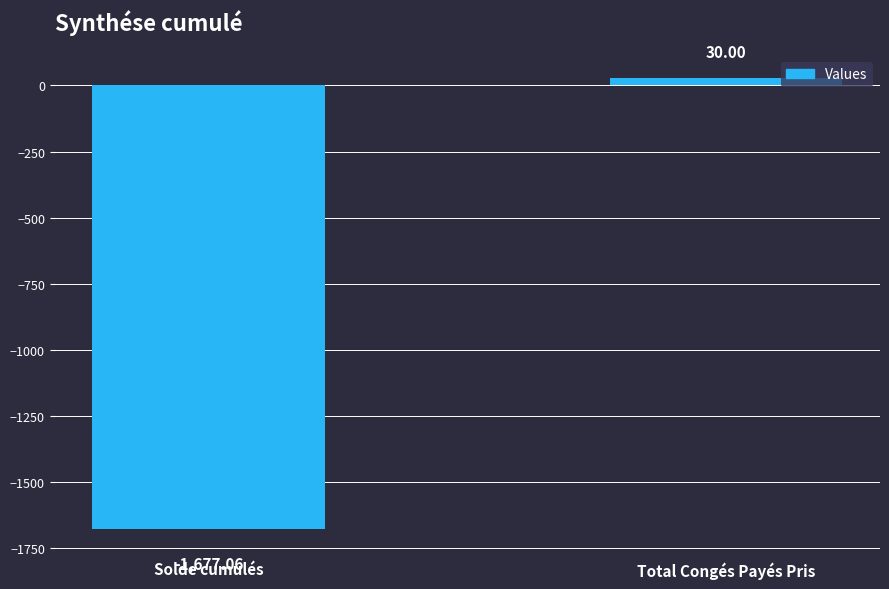

Which category has the lowest value across all series?

Solde cumulés